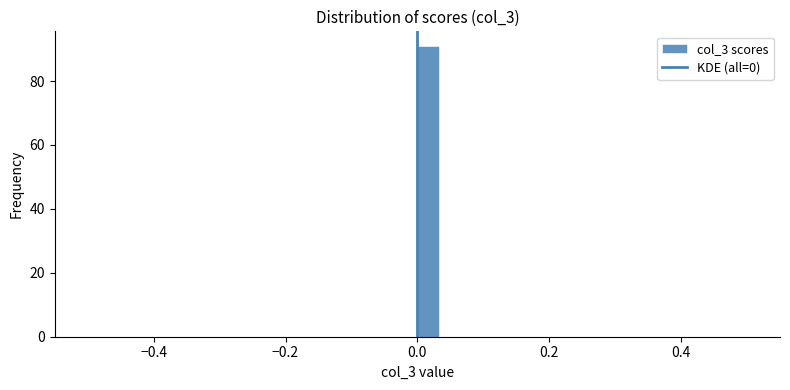

Around what value on the x-axis is the tallest bar? Give the approximate position of its centre, as read against the axis.

0.02